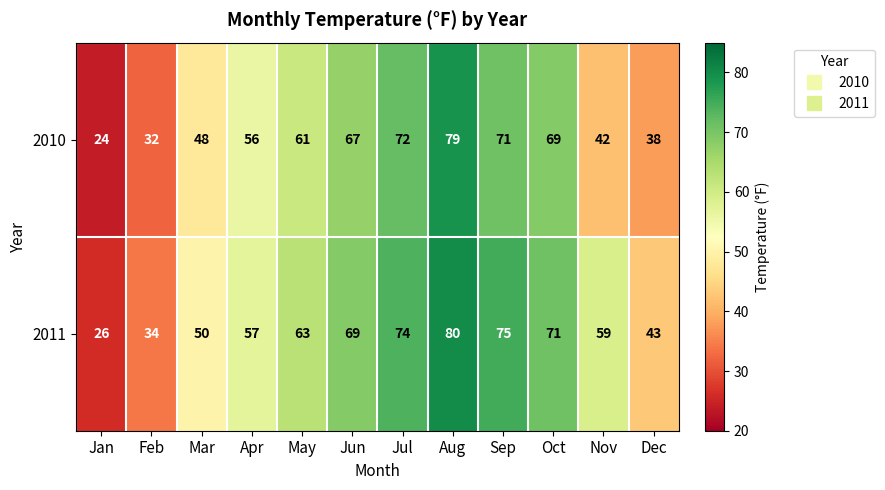

Which series has the largest total across all categories?

2011